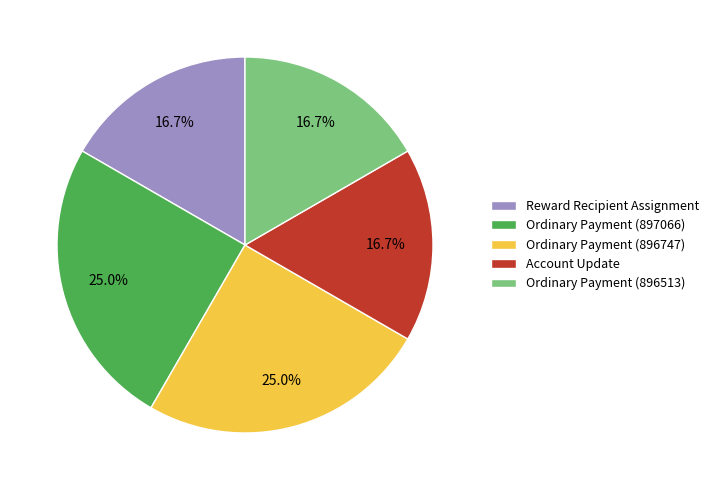

To the nearest percent, what is the difference between the largest and smallest slice percentages?

8%